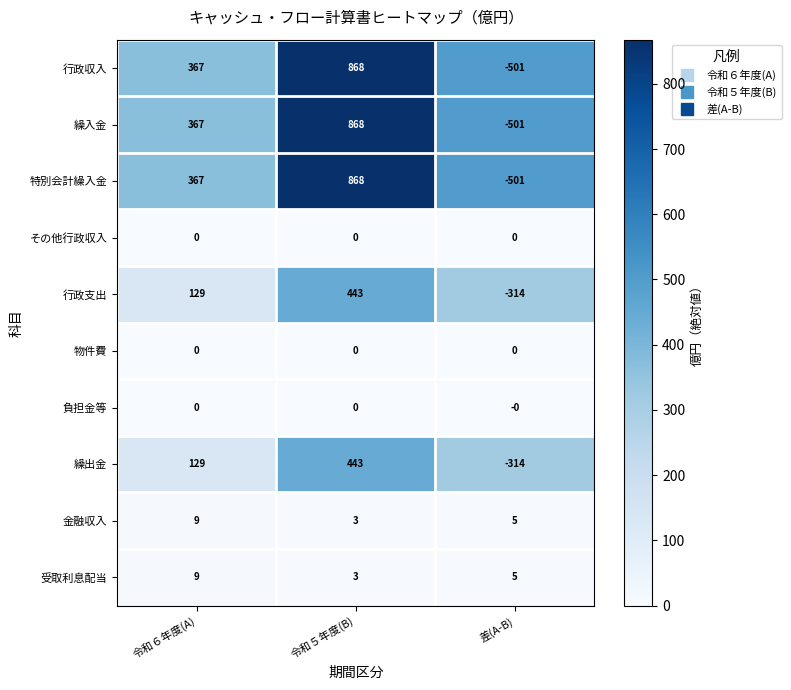

Where is 特別会計繰入金 nearest to the value 183?

令和６年度(A)